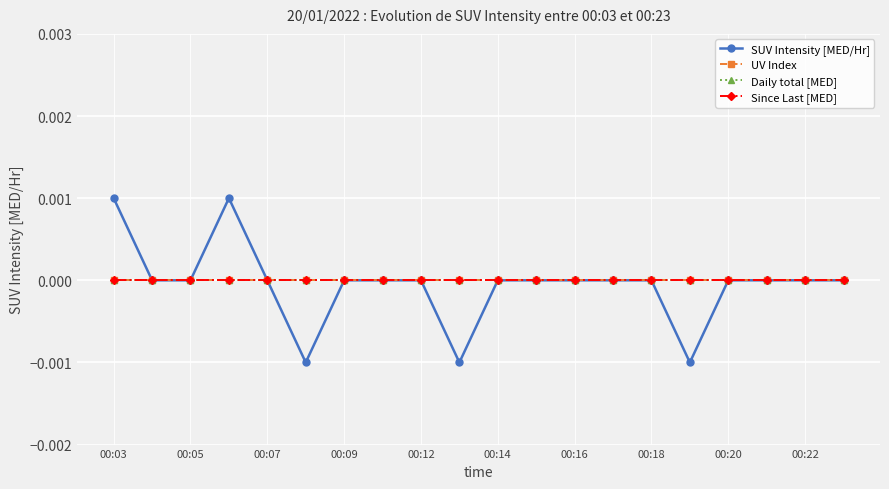

True or false: Daily total [MED] and UV Index intersect in this chart.

False